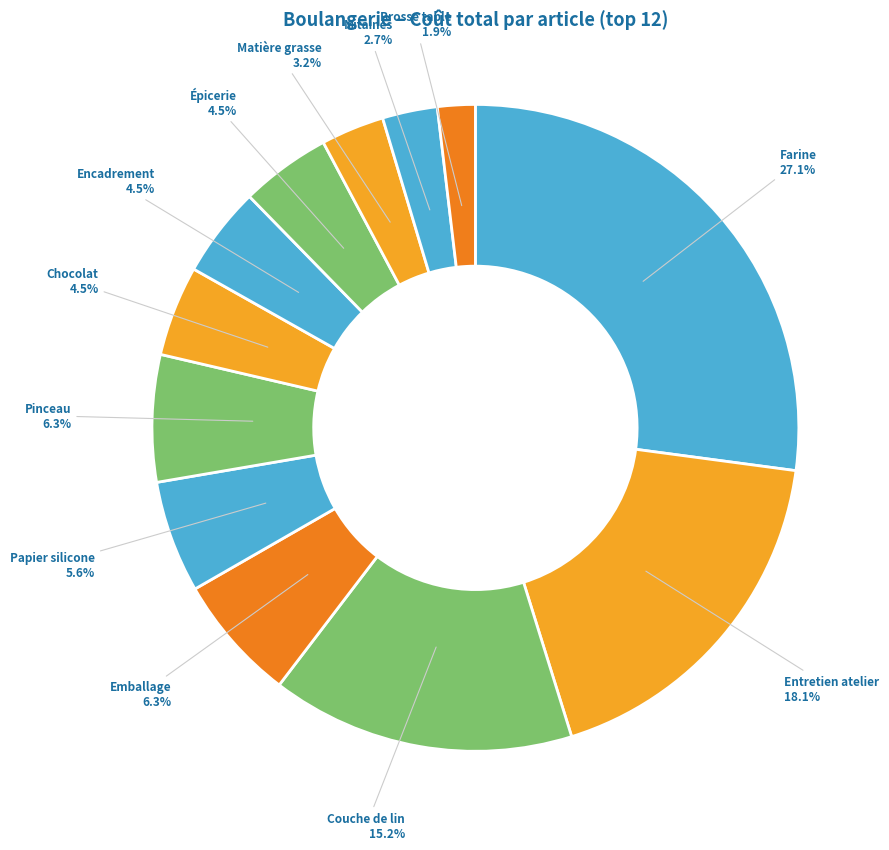

Which category has the smallest portion of the pie?

Brosse table